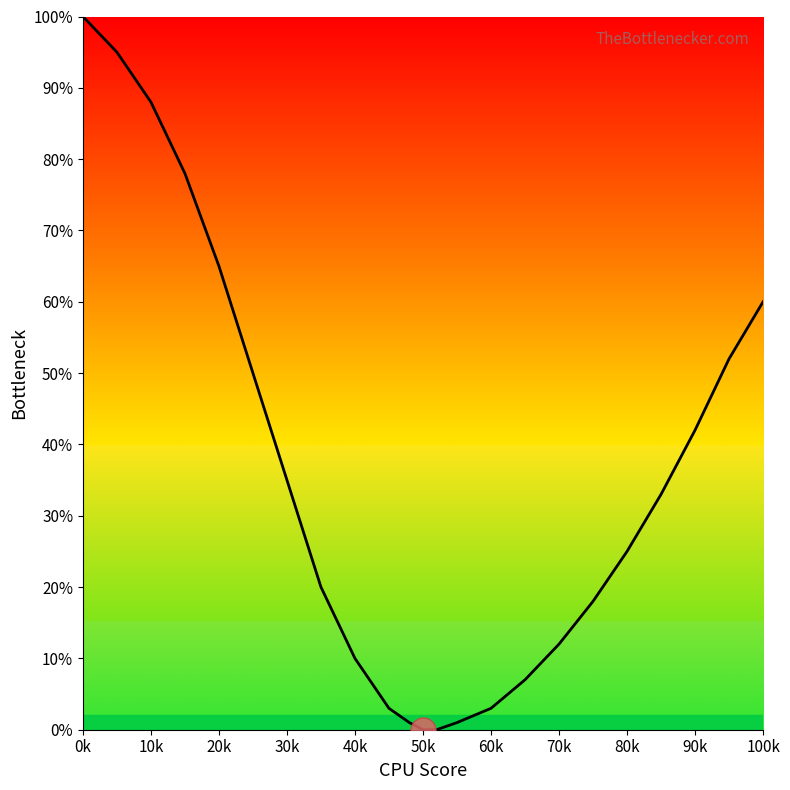

What is the greatest value displayed?

100